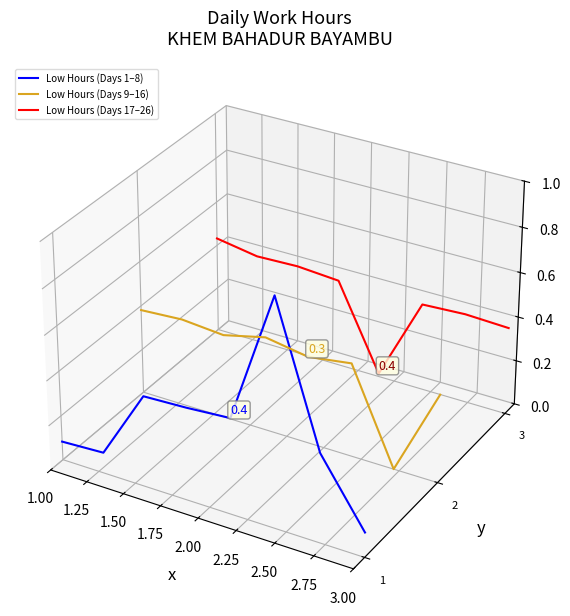

Count the number of data series in this chart.

3